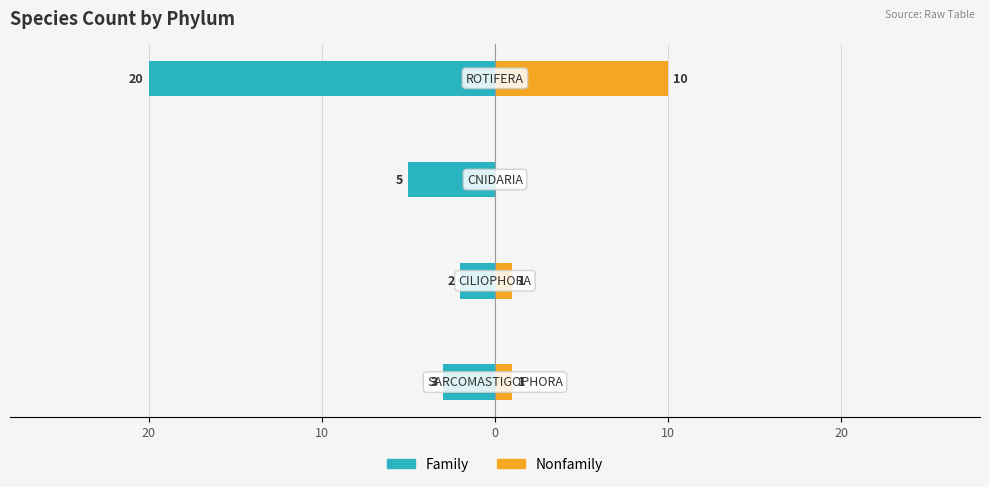

What is the difference between the maximum and minimum values in the Nonfamily series?

10